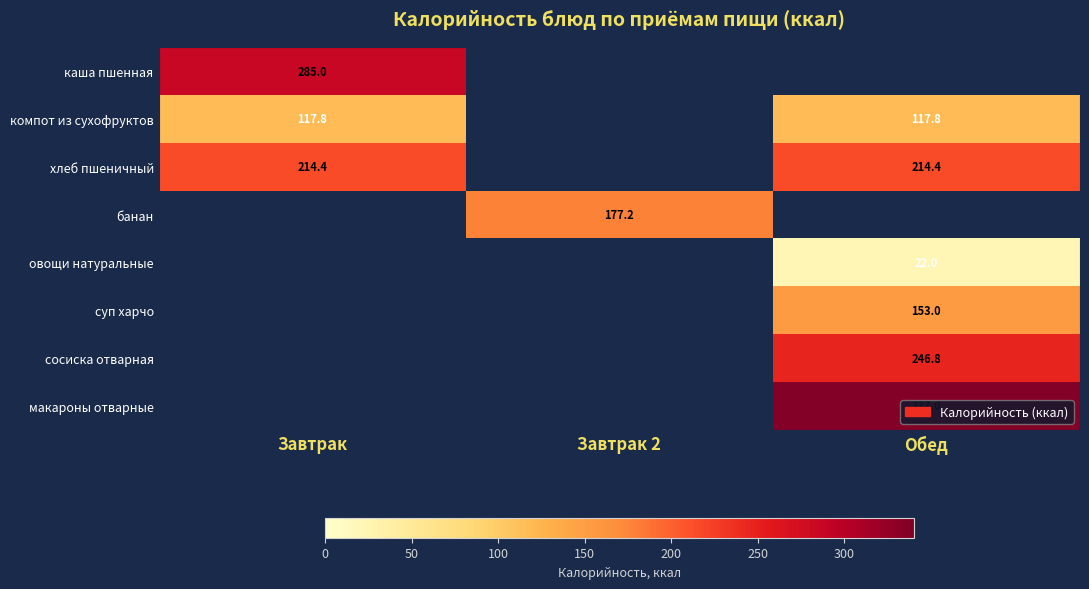

The value of каша пшенная at Завтрак is 413.8. True or false?

False